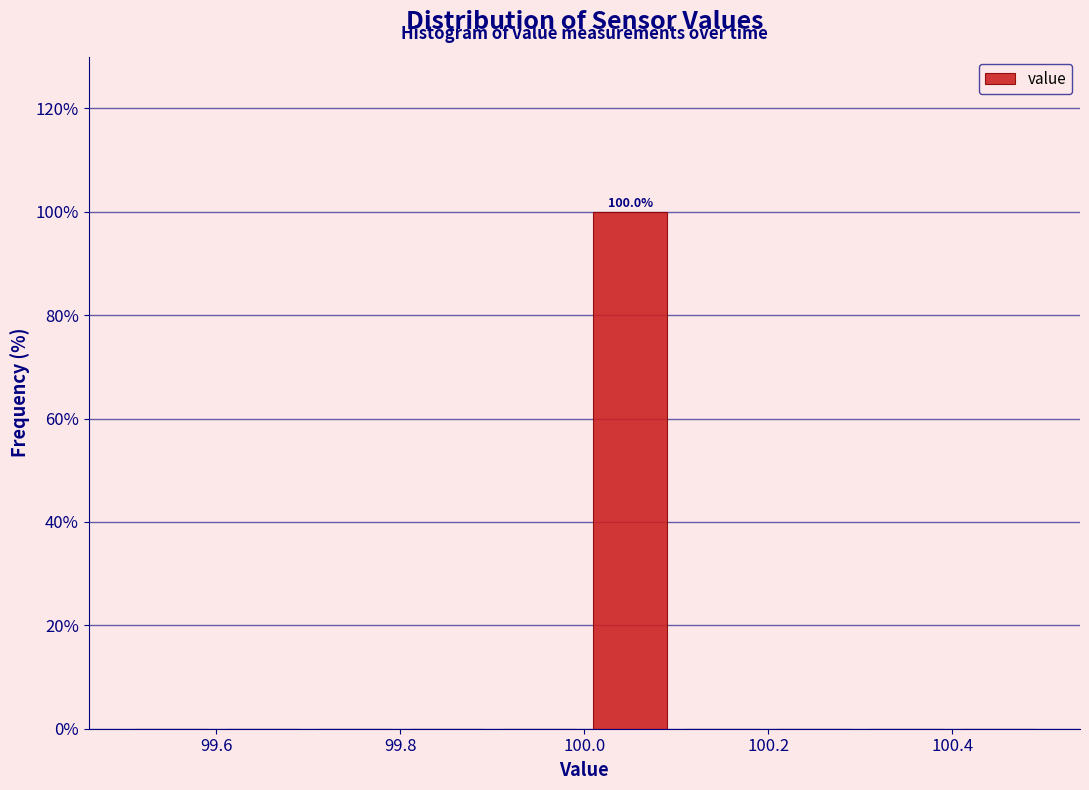

Over which range of the x-axis is the bar tallest?

100.0 to 100.1